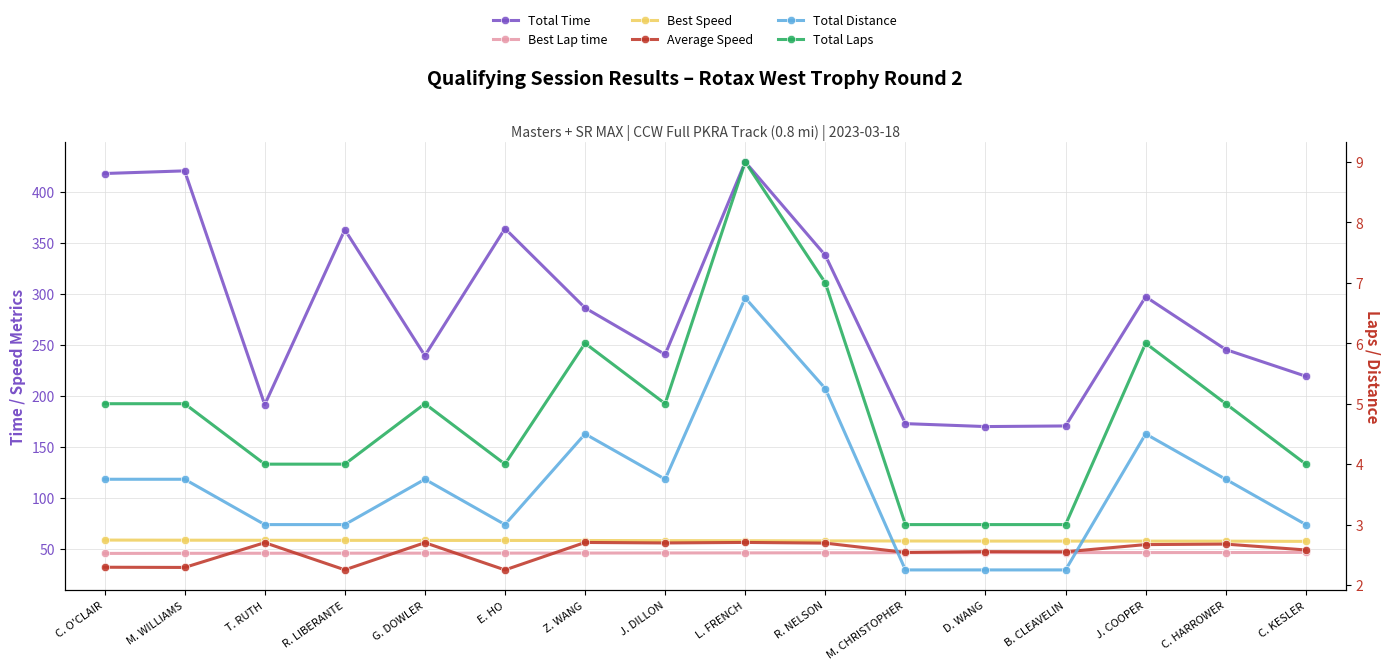

At C. O'CLAIR, list the series in order from smallest to largest.

Total Distance, Total Laps, Average Speed, Best Lap time, Best Speed, Total Time